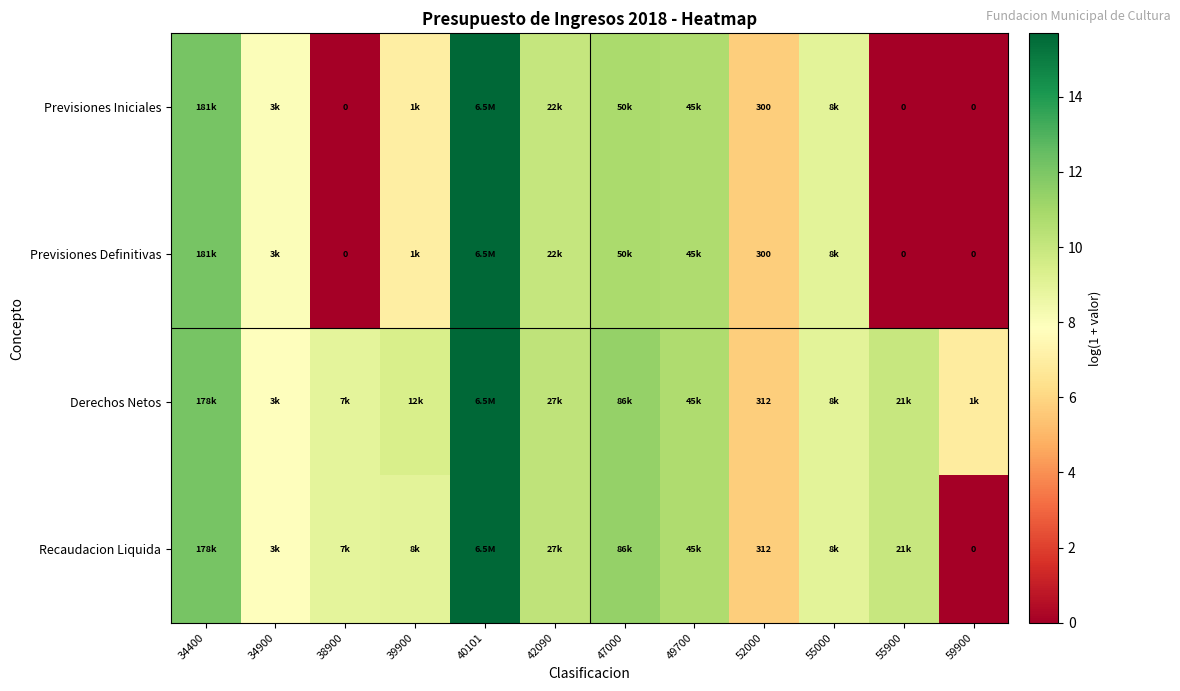

At which label does Previsiones Iniciales first exceed 8?

34400